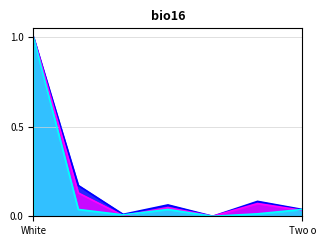

True or false: This Area has more than 0 points higher than both neighbors.

True